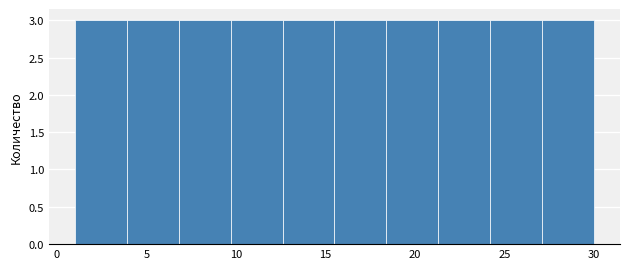

Reading left to right, transcribe this chart: for each bar, give the range it covers on the x-axis and its height. Neither the bar edges nor the heights are printed on the chart, so give them approximately, as read against the axes.

1.0 to 3.9: 3
3.9 to 6.8: 3
6.8 to 9.7: 3
9.7 to 12.6: 3
12.6 to 15.5: 3
15.5 to 18.4: 3
18.4 to 21.3: 3
21.3 to 24.2: 3
24.2 to 27.1: 3
27.1 to 30.0: 3